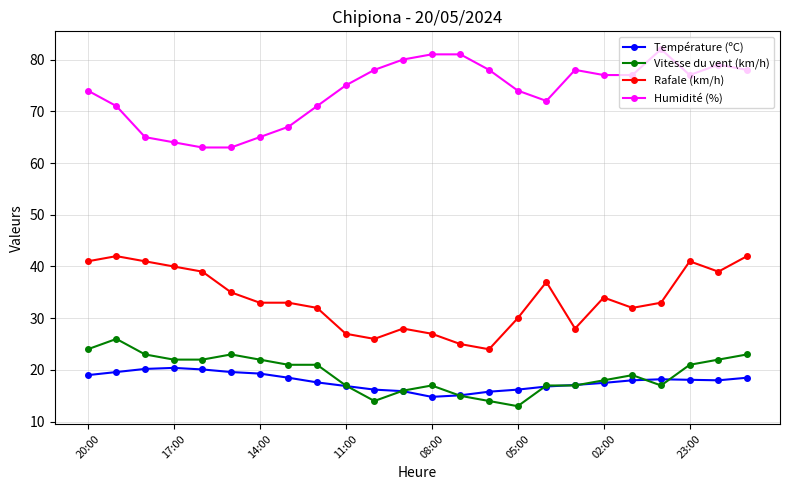

Which series has the largest total across all categories?

Humidité (%)